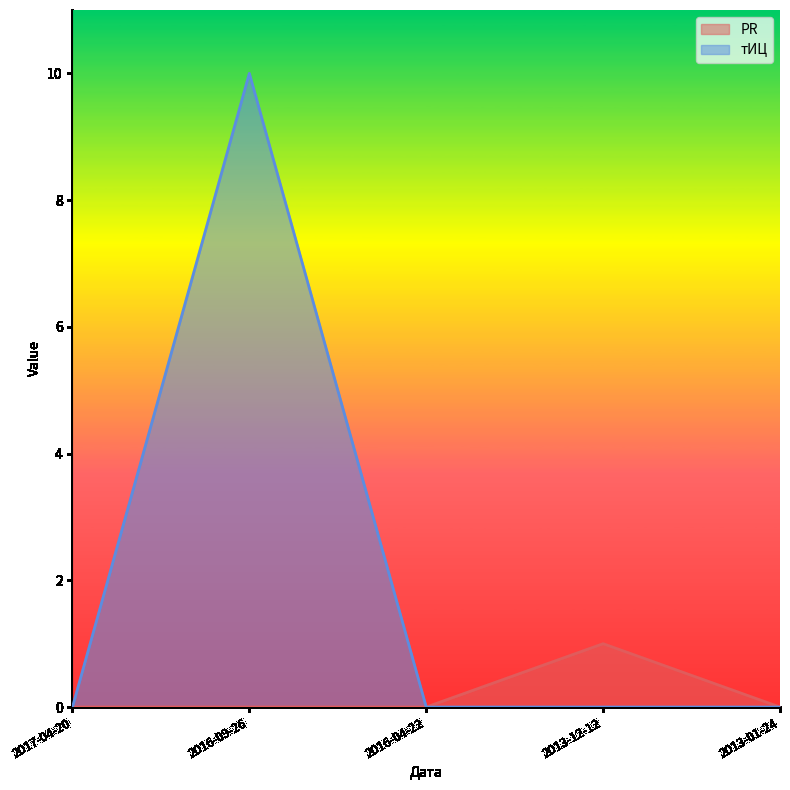

Does the chart have visible grid lines?

No